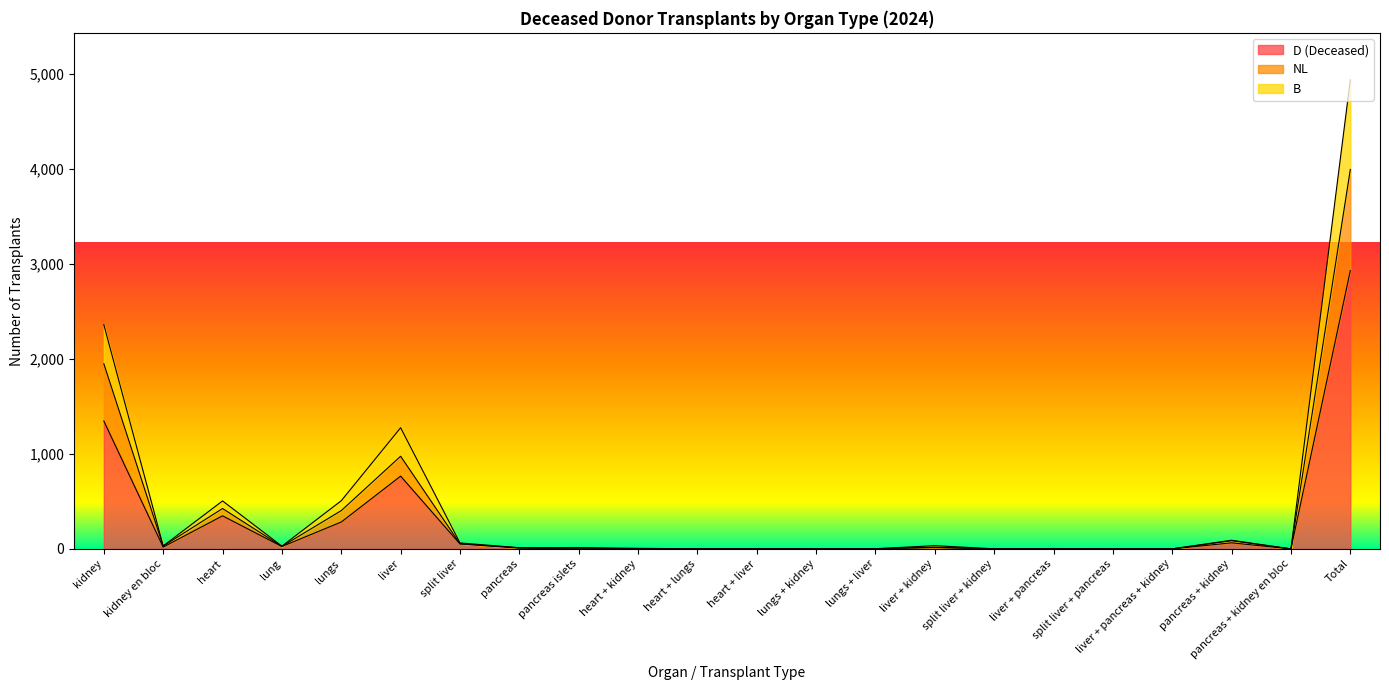

The value of D (Deceased) at liver is 509. True or false?

False